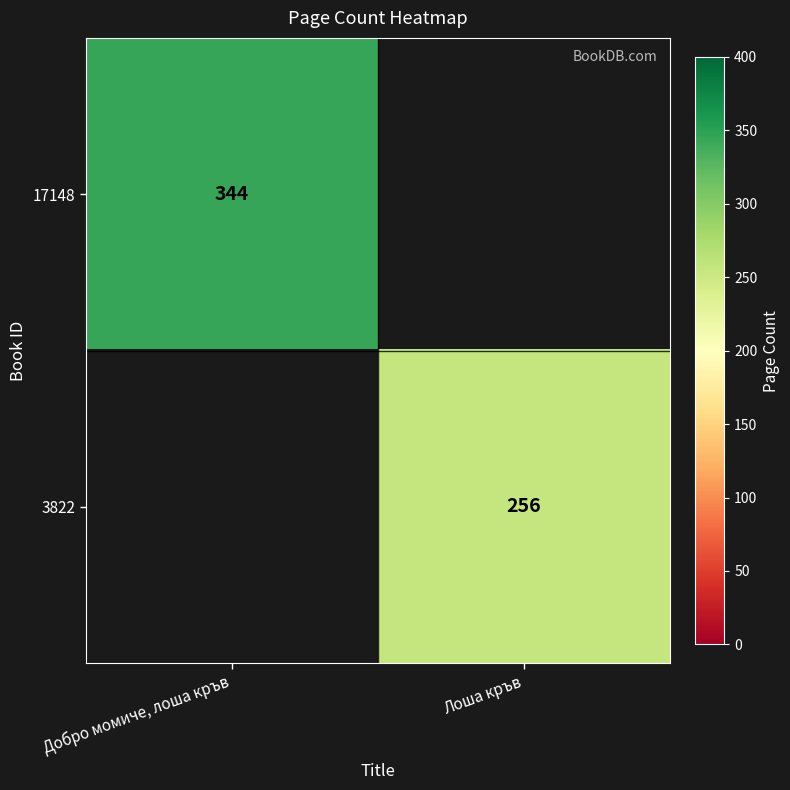

Is it true that 17148 equals 344 at Добро момиче, лоша кръв?

True